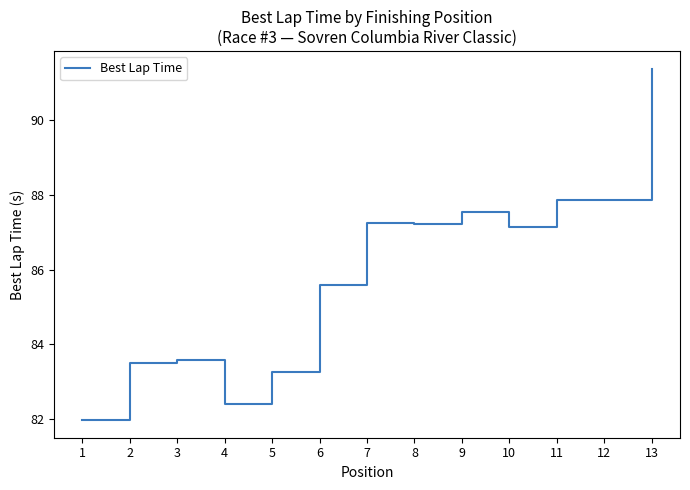

Approximately how many times larger is the value at 9 compared to 5?

1.1